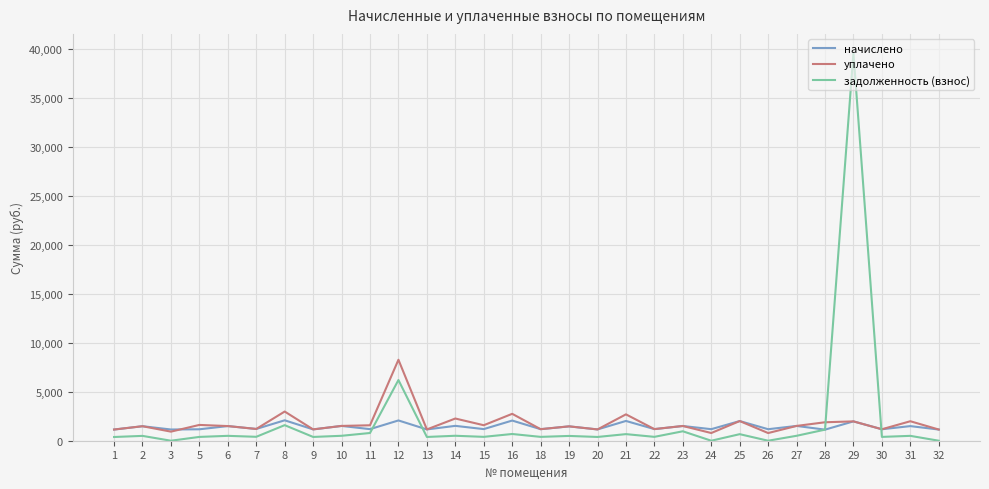

Which series has the widest spread of values?

задолженность (взнос)